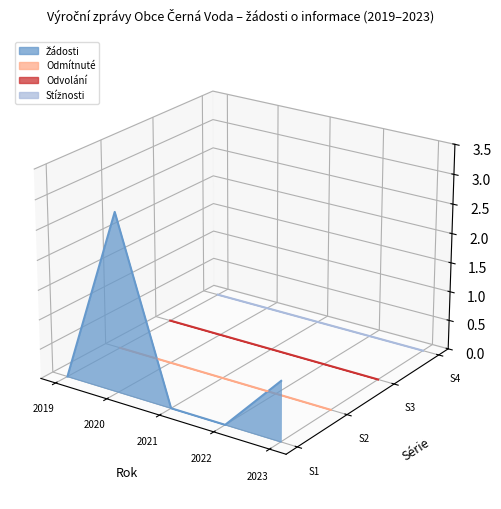

At which category does Počet podaných žádostí o informace reach its first local peak?

2020